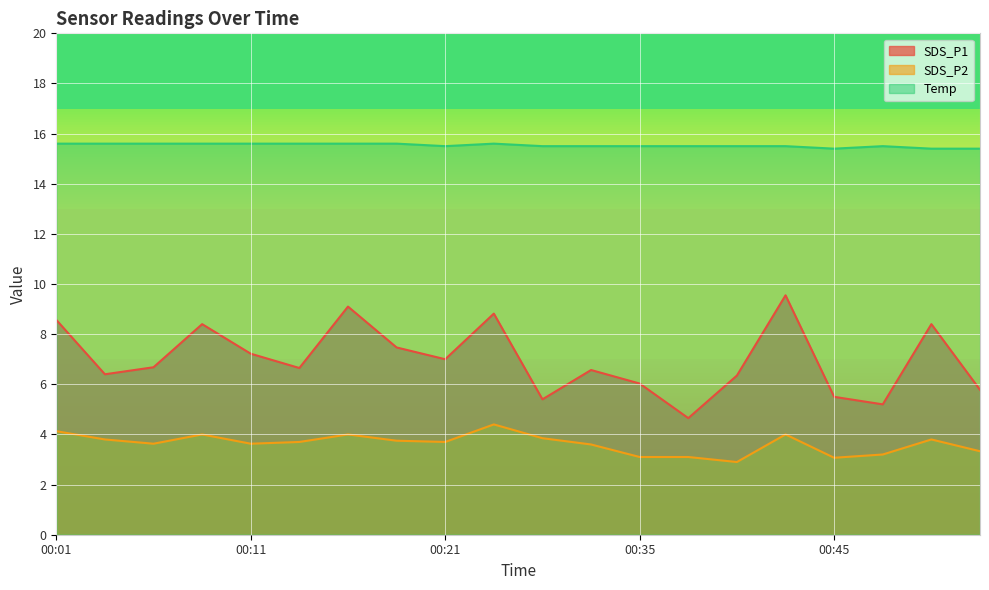

Read the SDS_P2 value at 00:13.

3.7